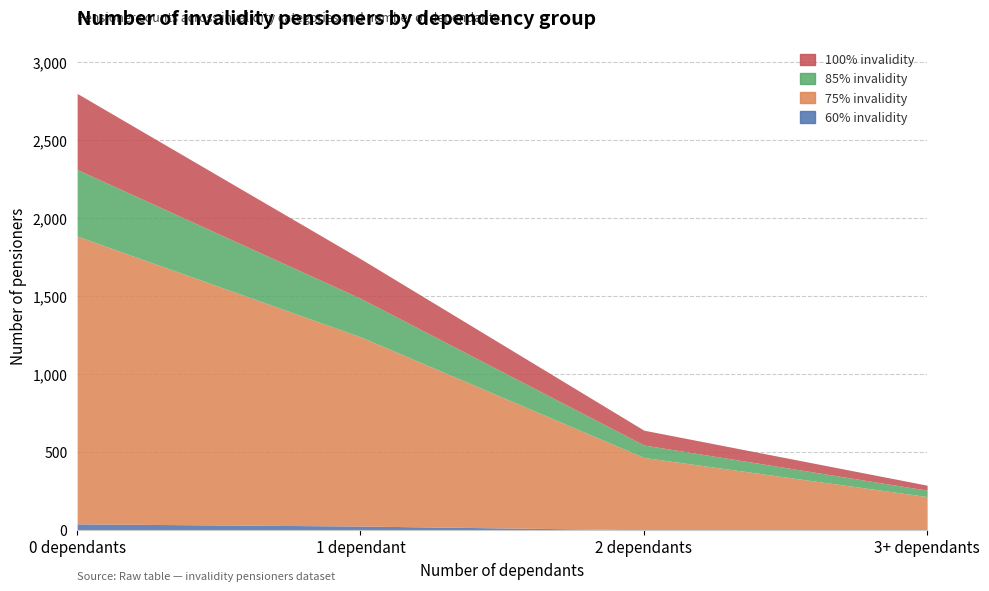

Which series has the largest total across all categories?

75% invalidity